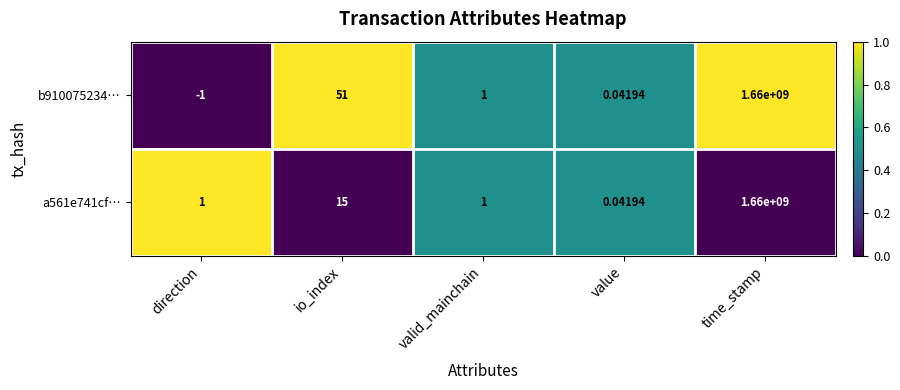

Where is a561e741cf… nearest to the value 830000000?

io_index